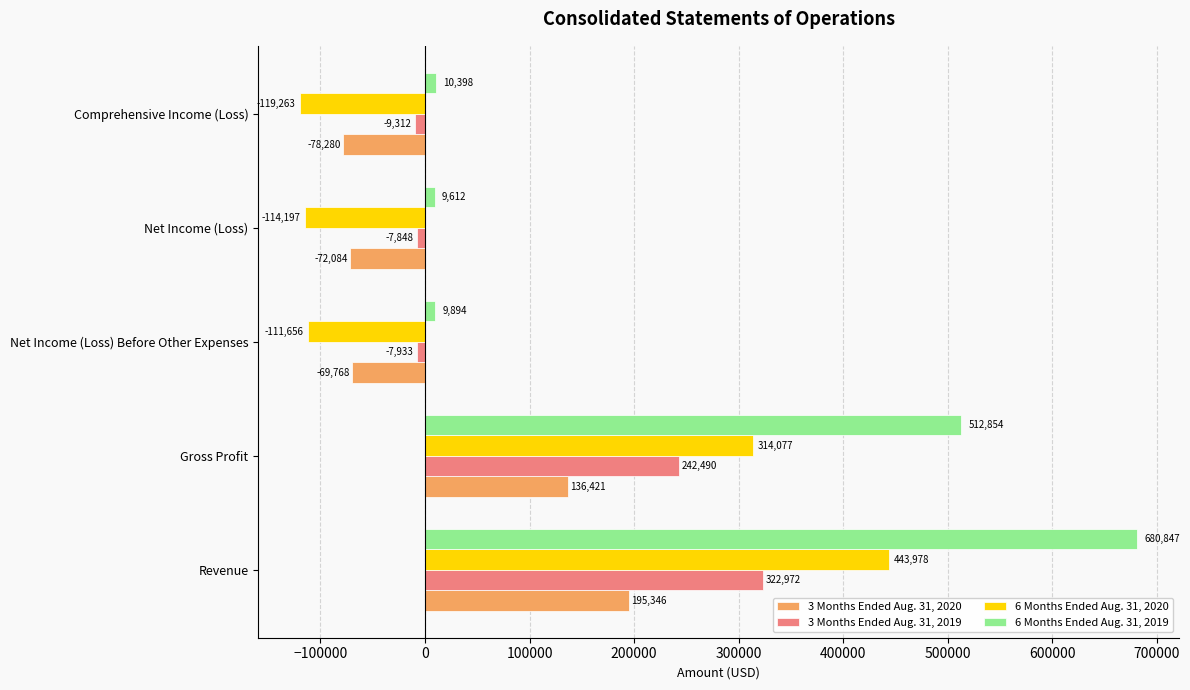

What is the total value across all series at Revenue?

1643143